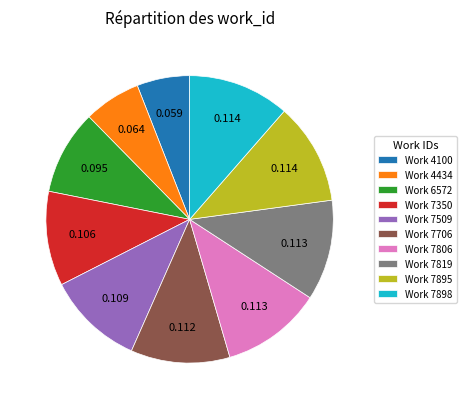

Is the sum of Work 6572 and Work 7806 greater than half?

No